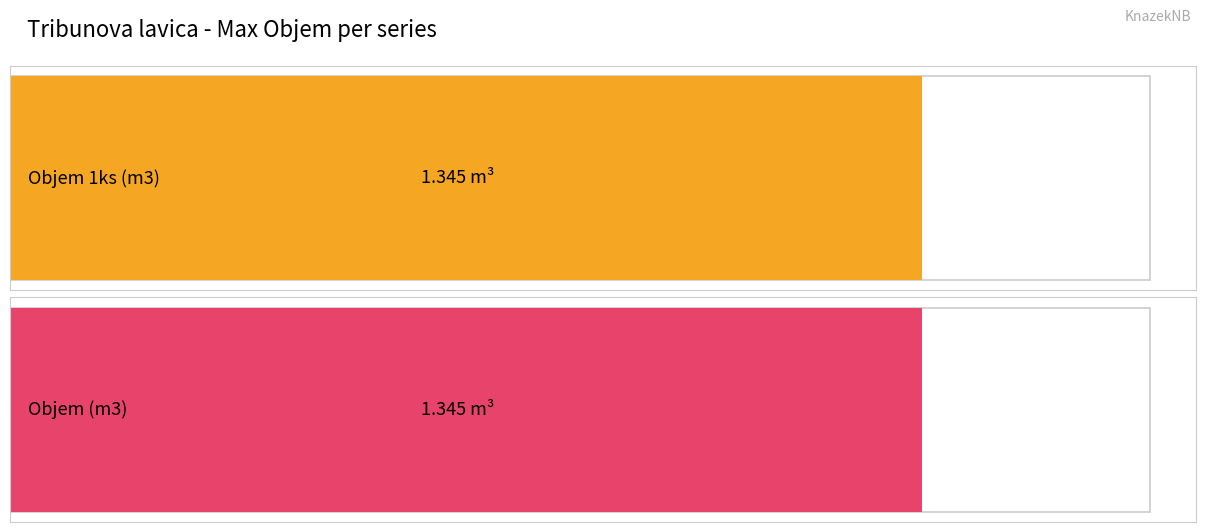

What are all the series names shown in the legend?

Objem 1ks (m3), Objem (m3)